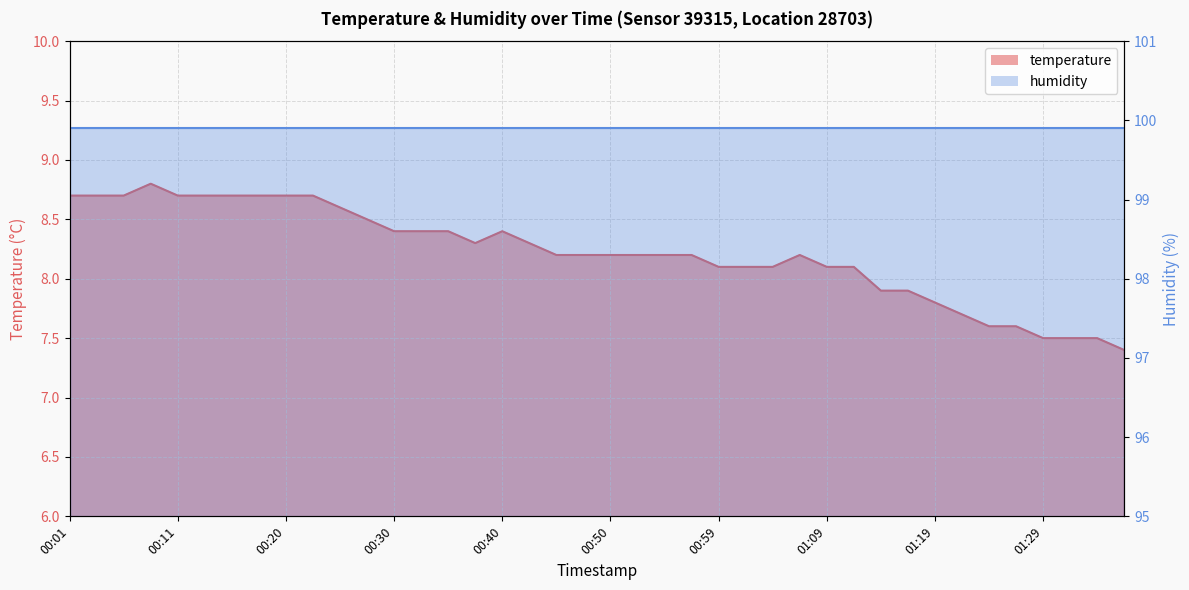

Count the number of values greater than 8.

30